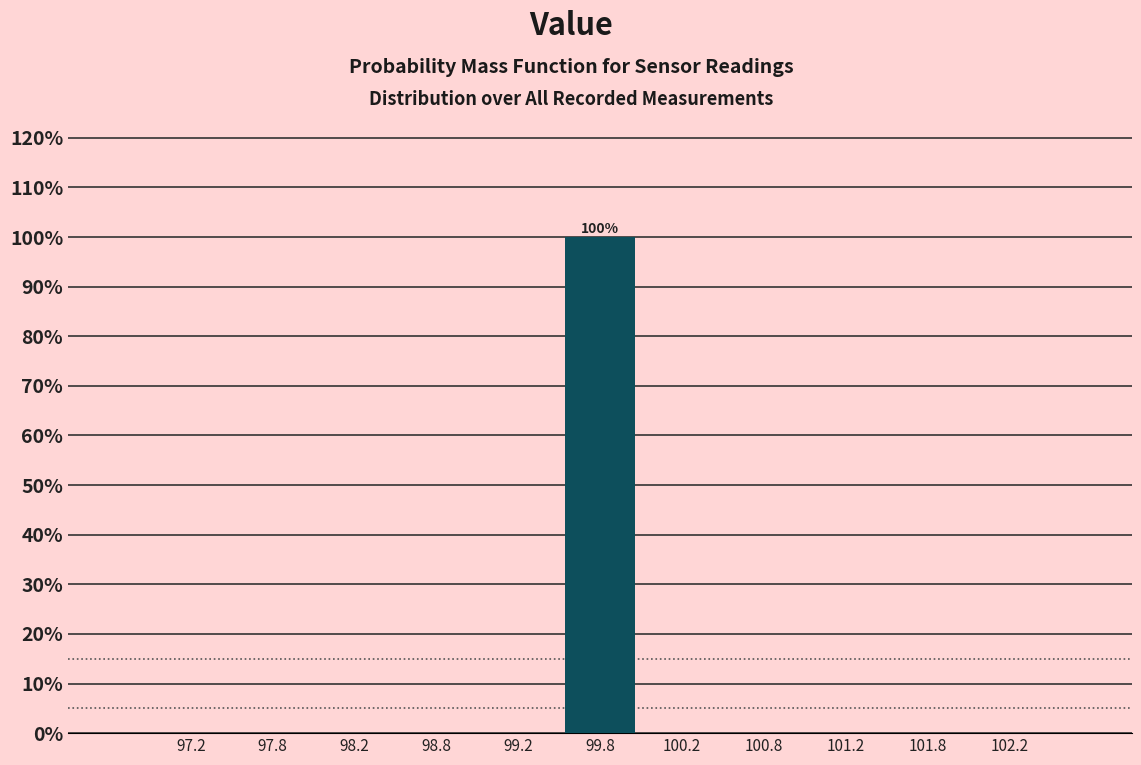

Over which range of the x-axis is the bar tallest?

99.5 to 100.0